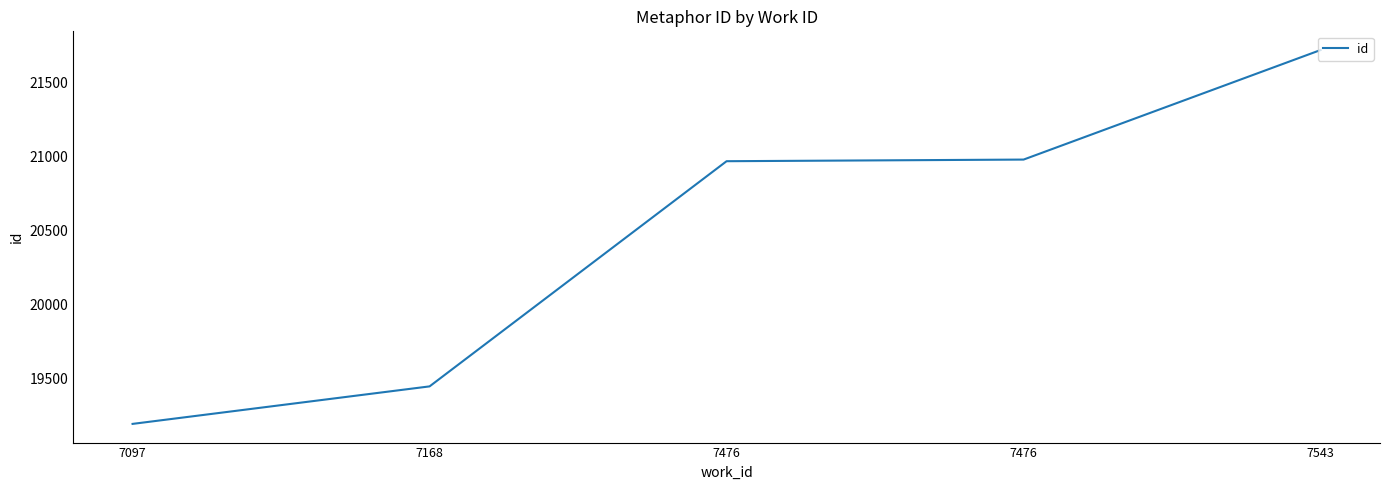

The chart shows a value of 20968 at 7476. True or false?

True